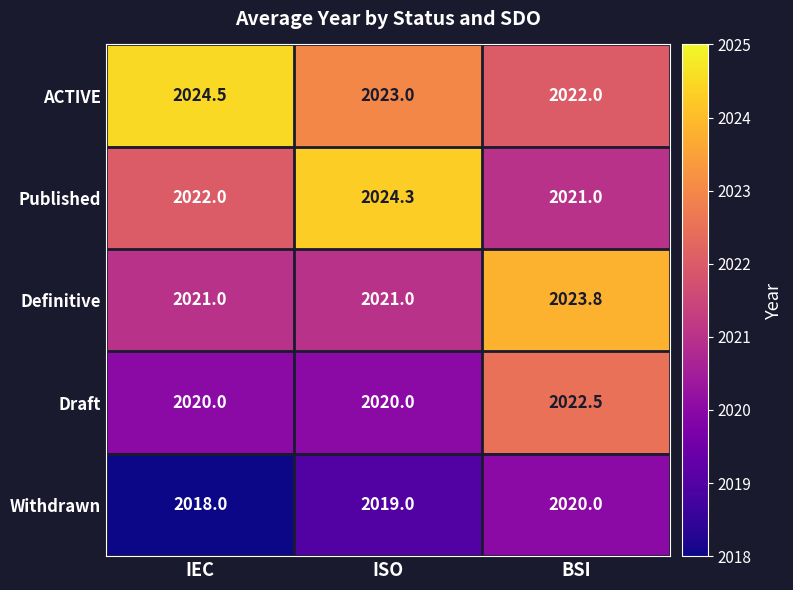

What is the difference between the maximum and minimum values in the ACTIVE series?

2.5